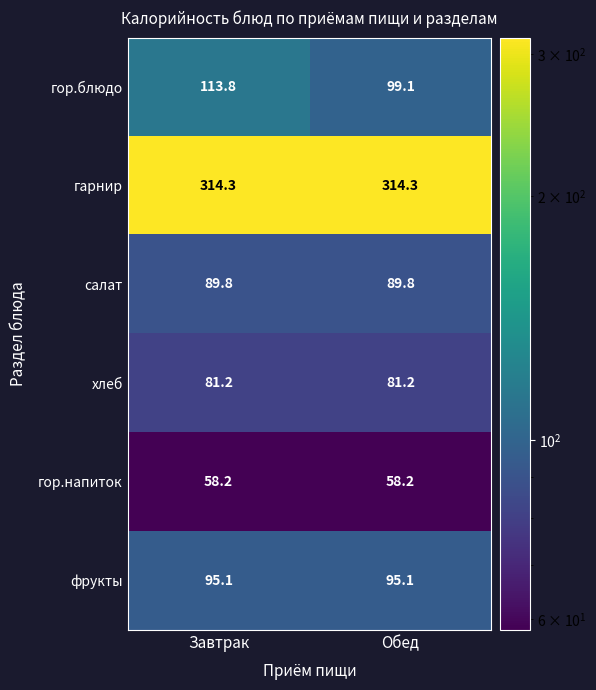

What is the spread (max minus min) of values at Обед?

256.1